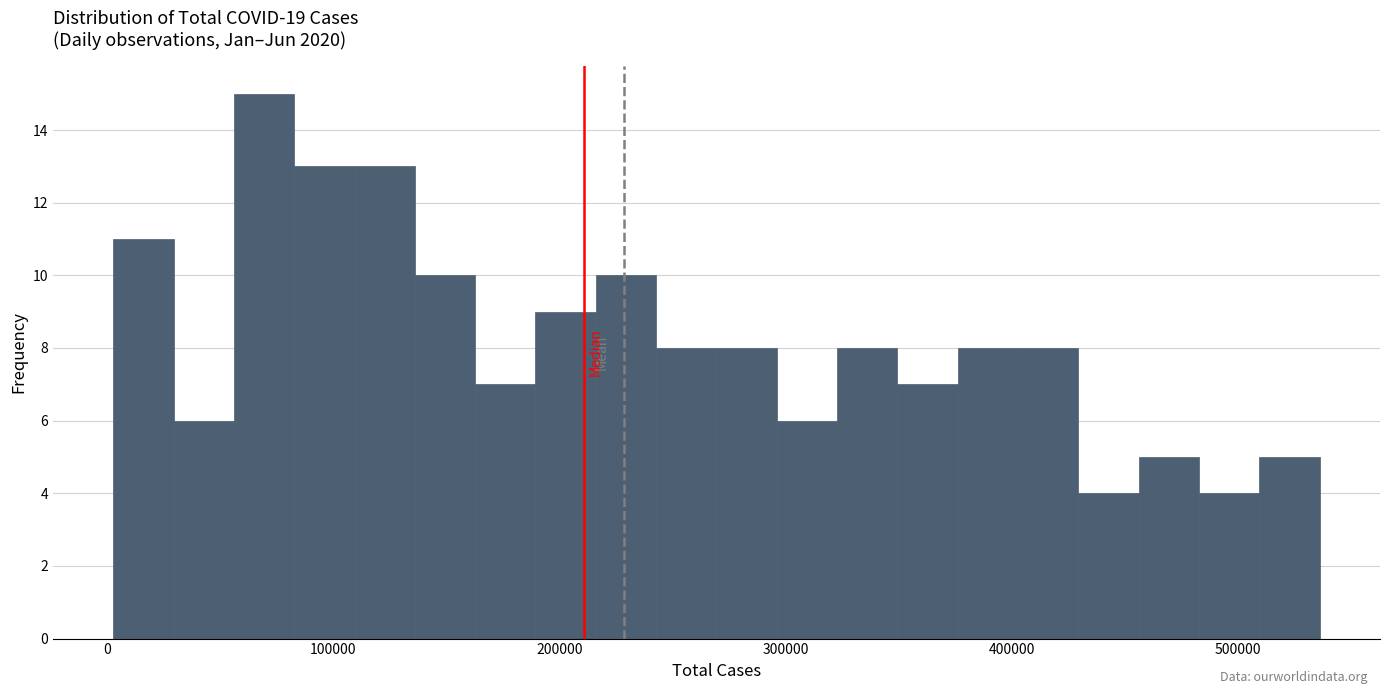

Read against the x-axis, roughly where is the centre of the tallest bar?

70000